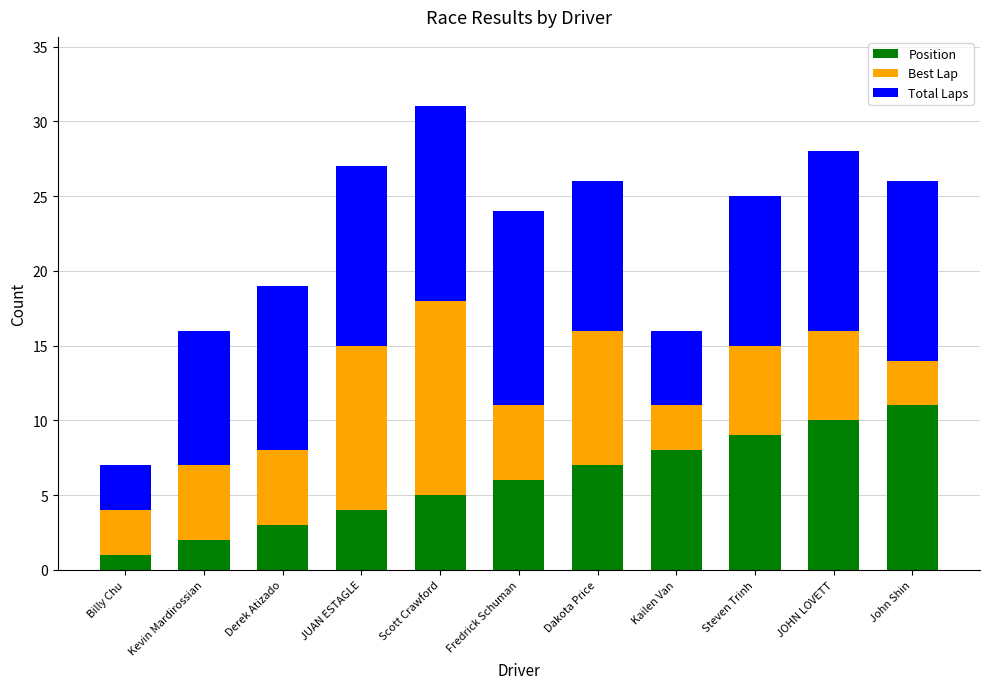

What is the total value across all series at Kailen Van?

16